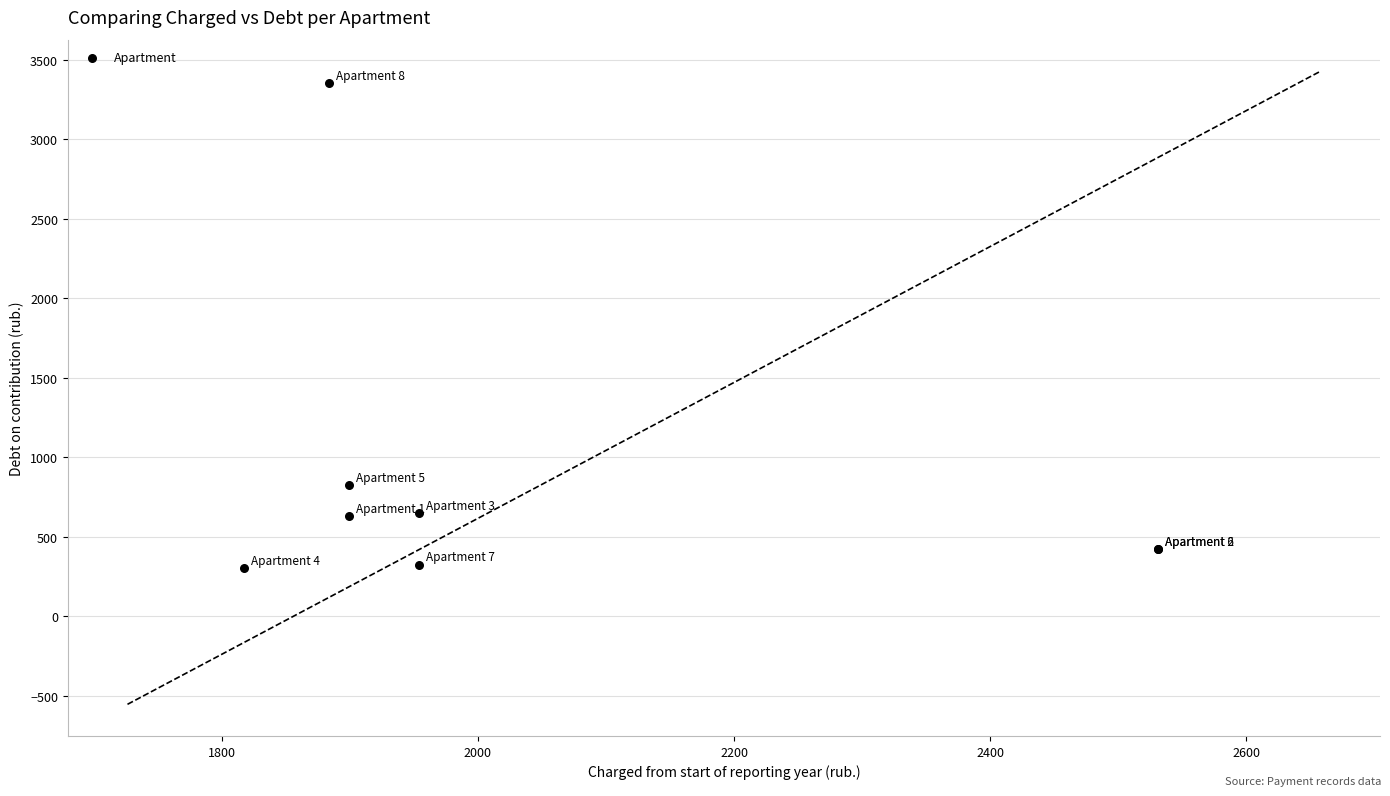

What Y value in the scatter plot is closest to 1828?

827.6